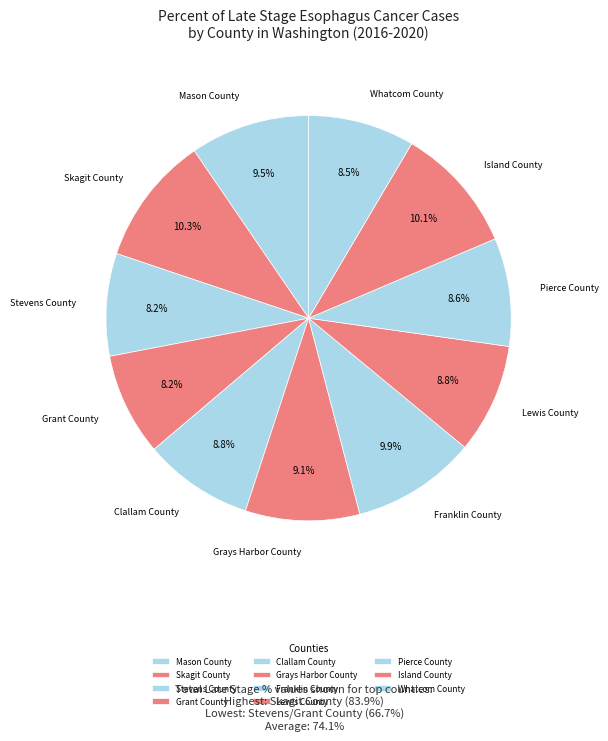

Is Grant County the majority of the pie?

No